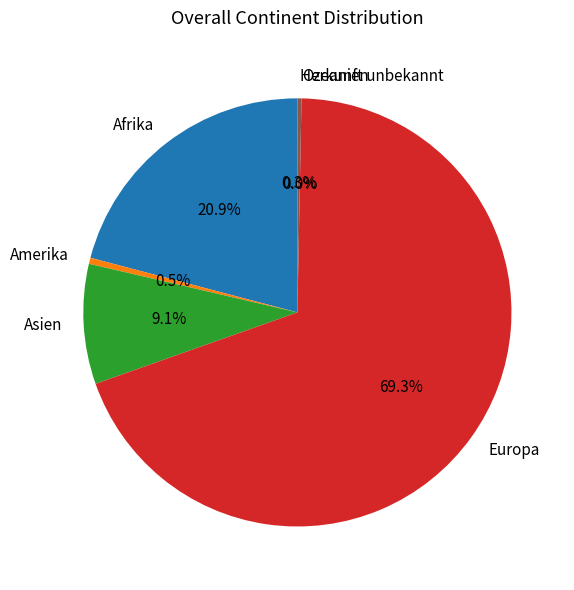

True or false: Afrika accounts for 21% of the total.

True